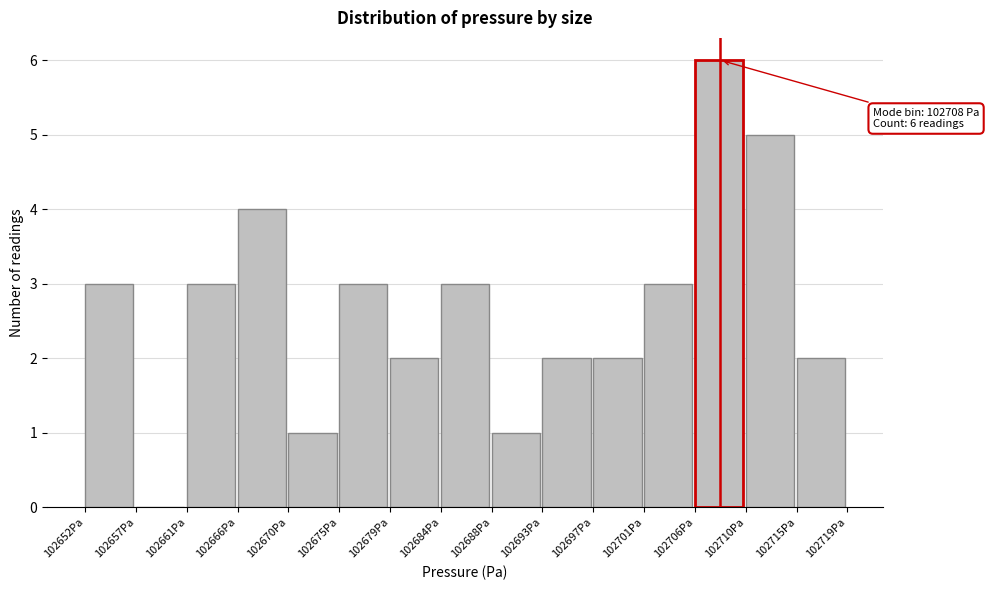

Over which range of the x-axis is the bar tallest?

102706.0 to 102710.5